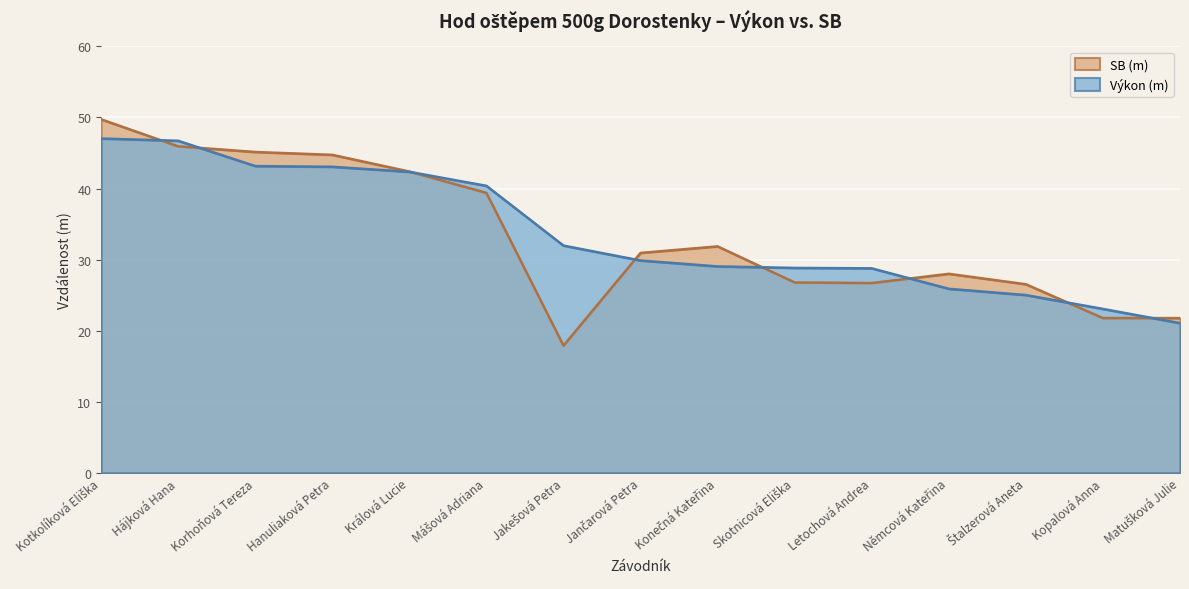

Which series changed the most between Korhoňová Tereza and Němcová Kateřina?

Výkon (m)